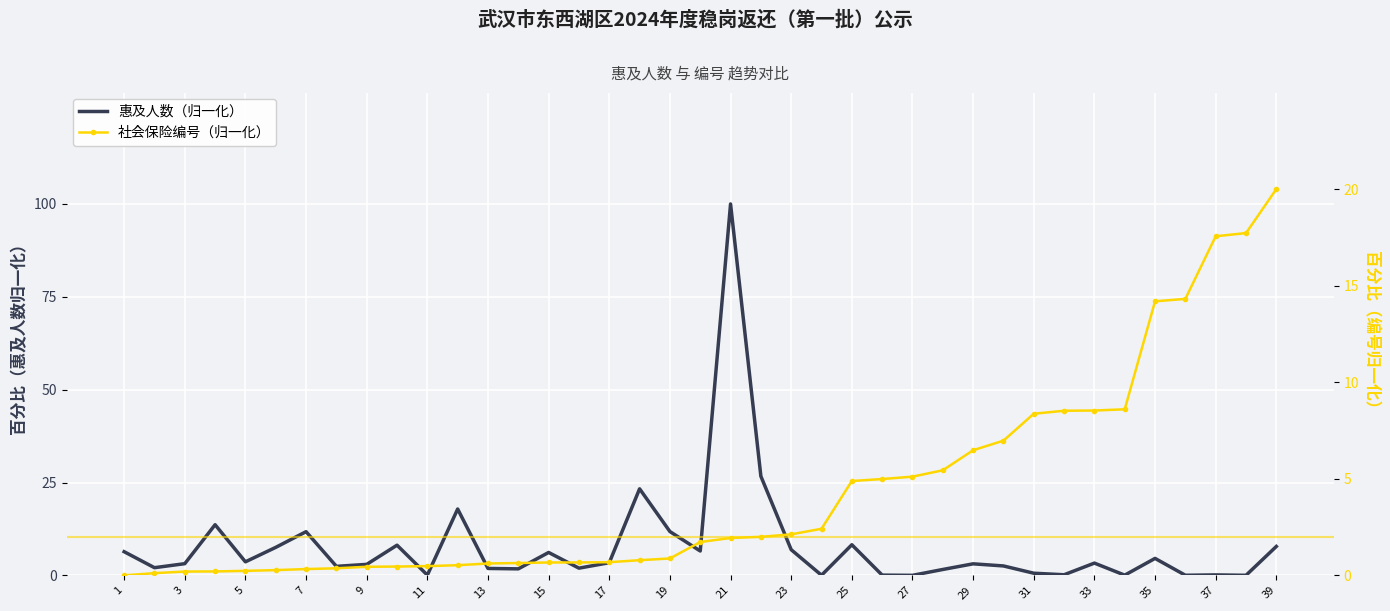

What are all the series names shown in the legend?

惠及人数（归一化）, 社会保险编号（归一化）